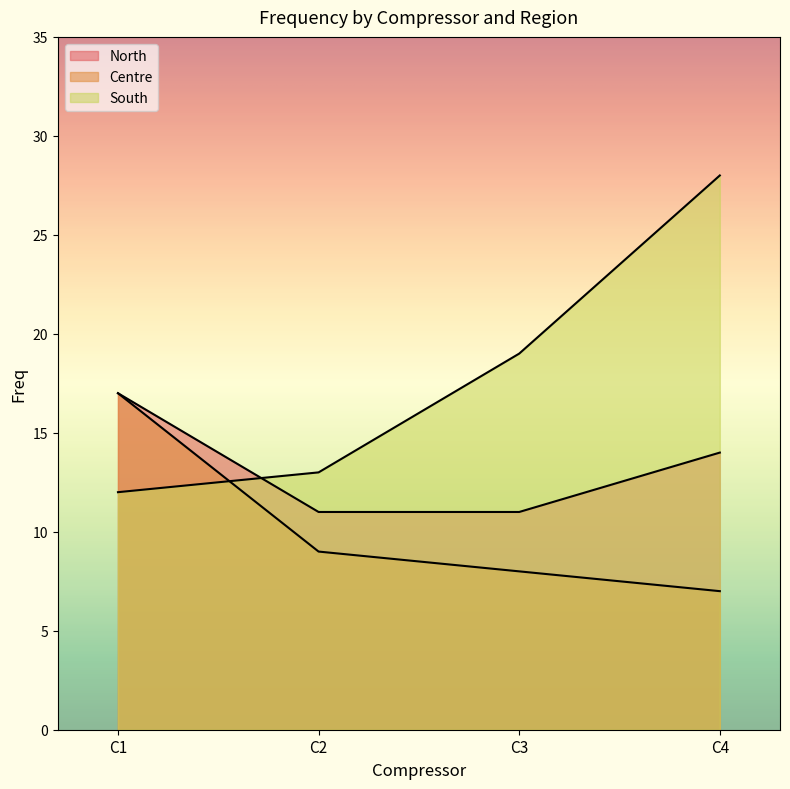

Which series has the largest total across all categories?

South